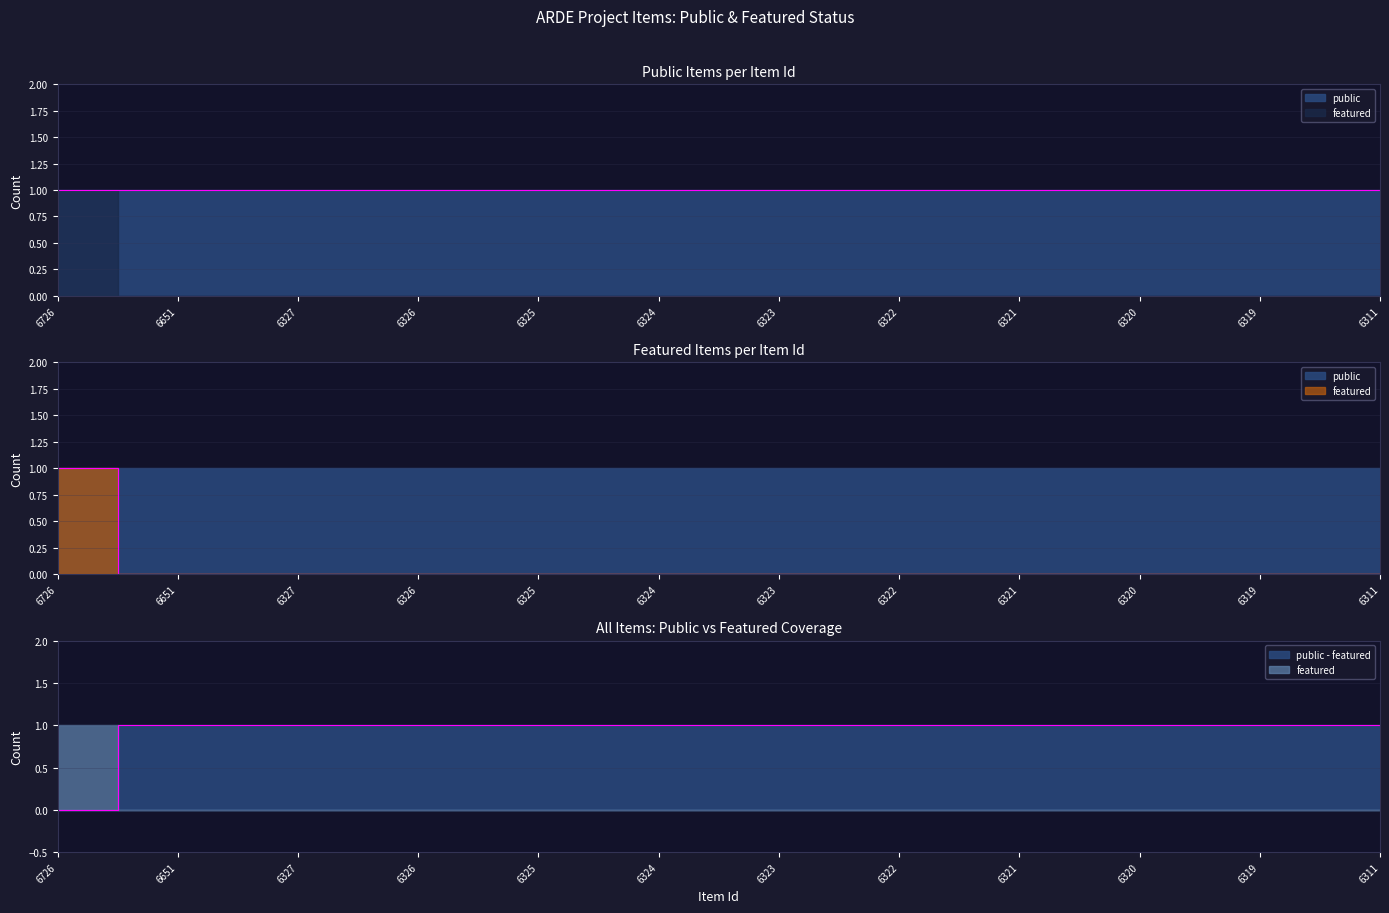

Which has a higher value, 6327 or 6323?

6327